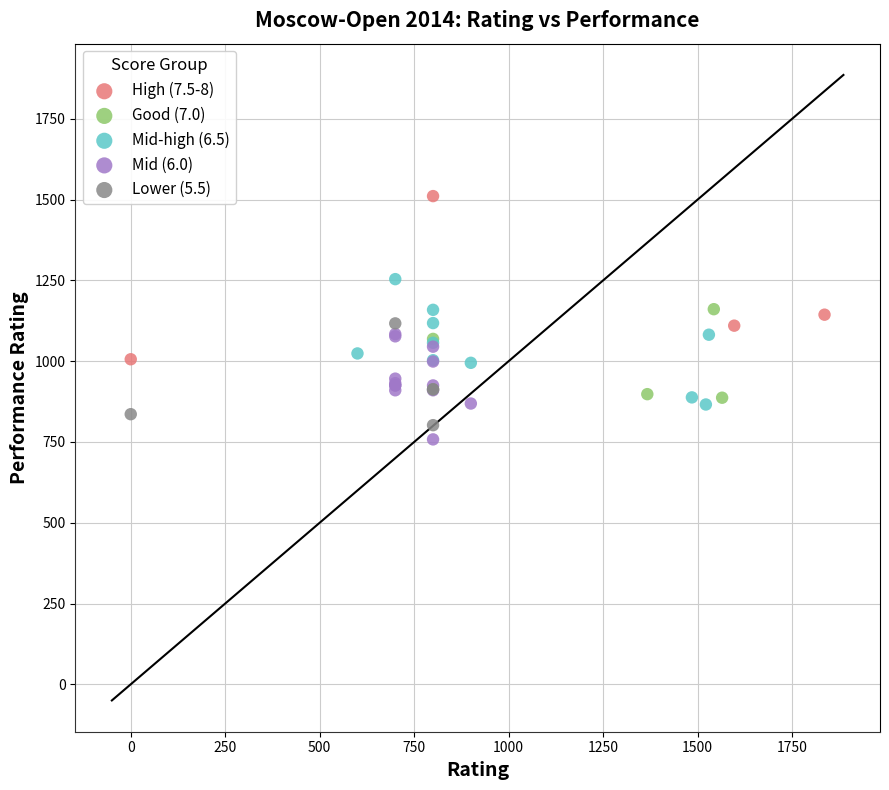

Which series reaches the maximum Y coordinate?

High (7.5-8)